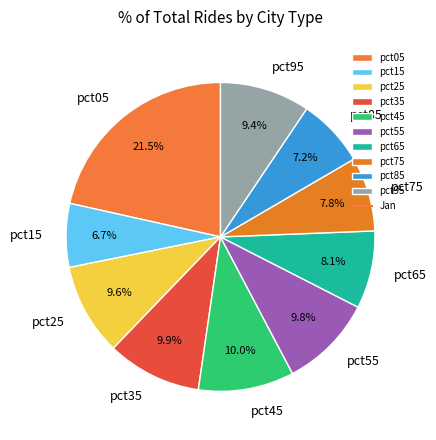

What percentage is the pct95 slice, to the nearest percent?

9%